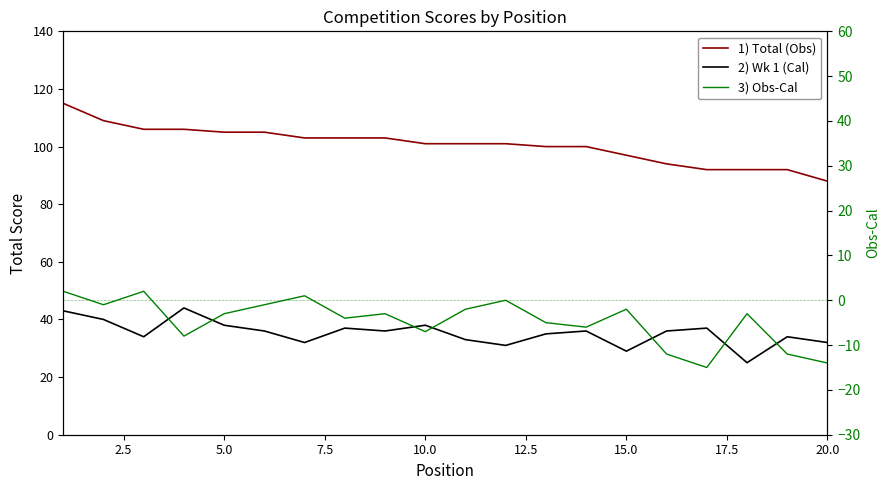

At how many categories does at least one series exceed 108?

2